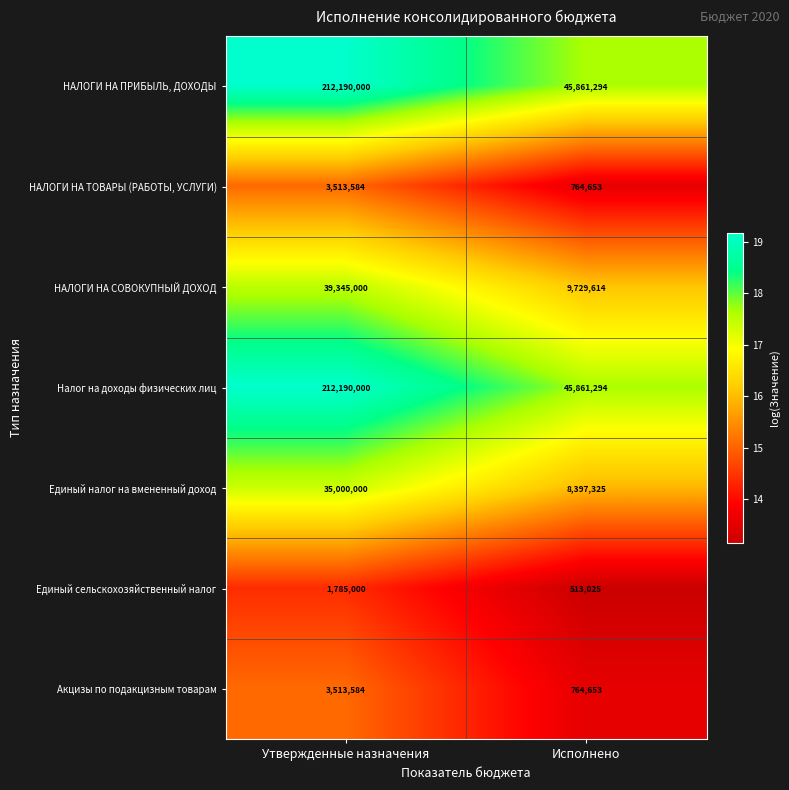

True or false: Единый налог на вмененный доход has a value of 35000000 at Утвержденные назначения.

True